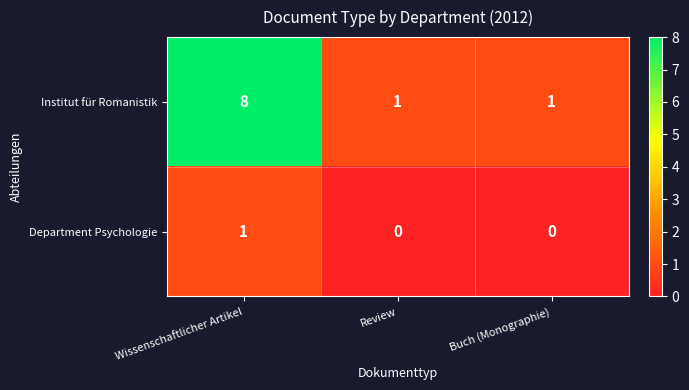

The value of Department Psychologie at Review is 0. True or false?

True